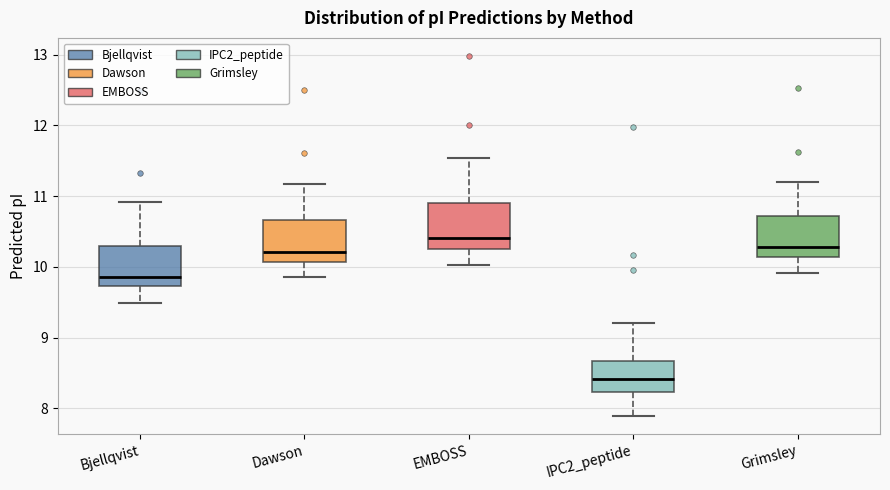

Which box has the lowest median line?

IPC2_peptide